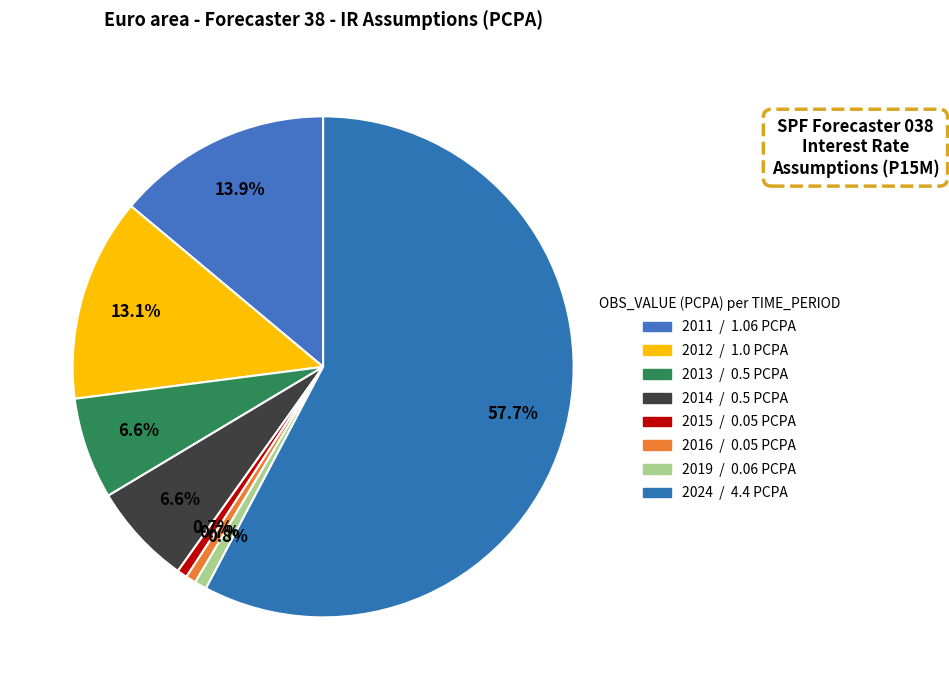

What is the largest slice in the pie chart?

2024